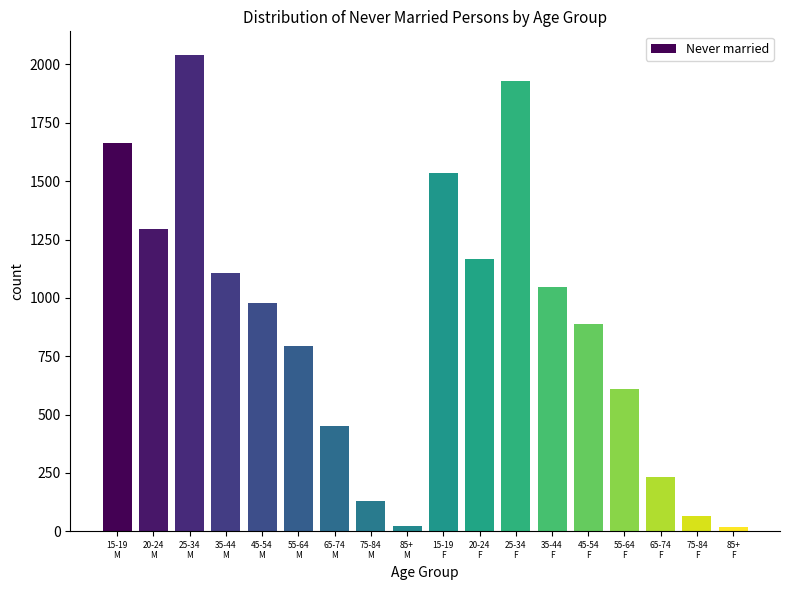

What is the sum of all values?

15969